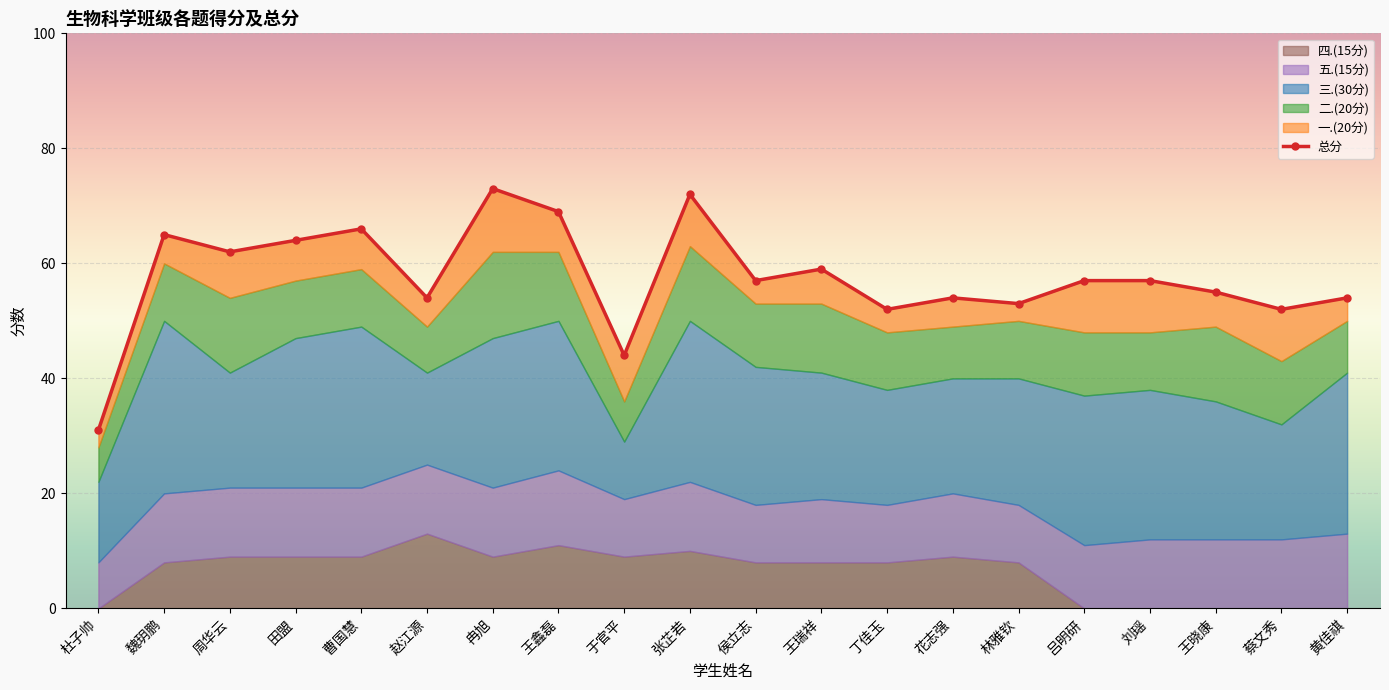

What is the difference between the second highest and second lowest values?

28